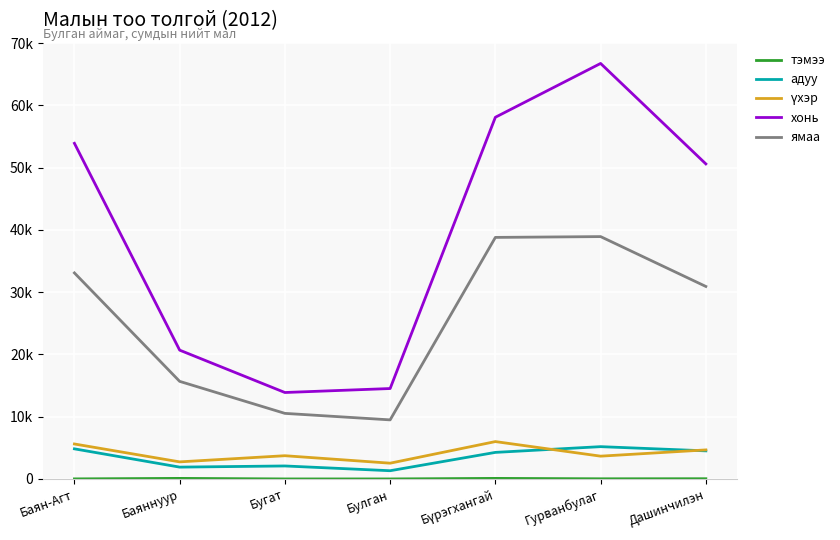

What are all the series names shown in the legend?

тэмээ, адуу, үхэр, хонь, ямаа